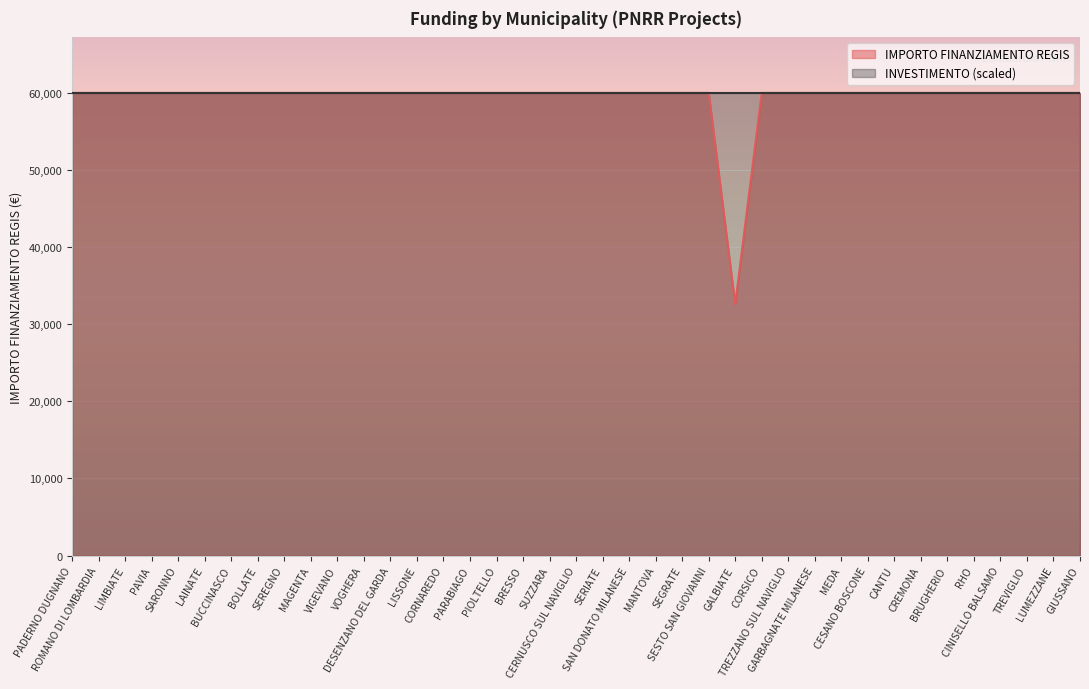

How many lines are shown in the chart?

2